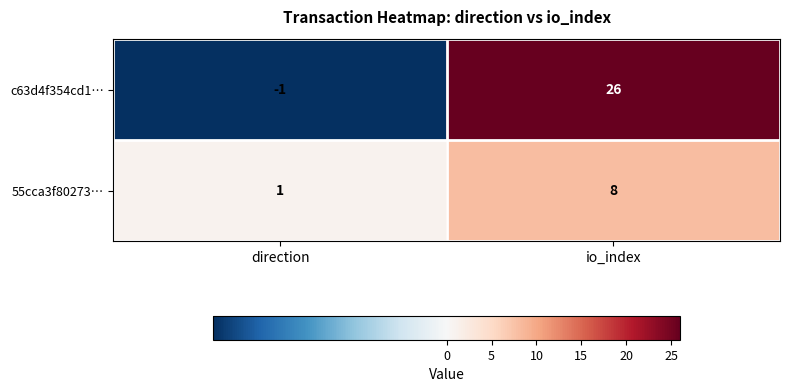

What is the minimum value shown in the chart?

-1